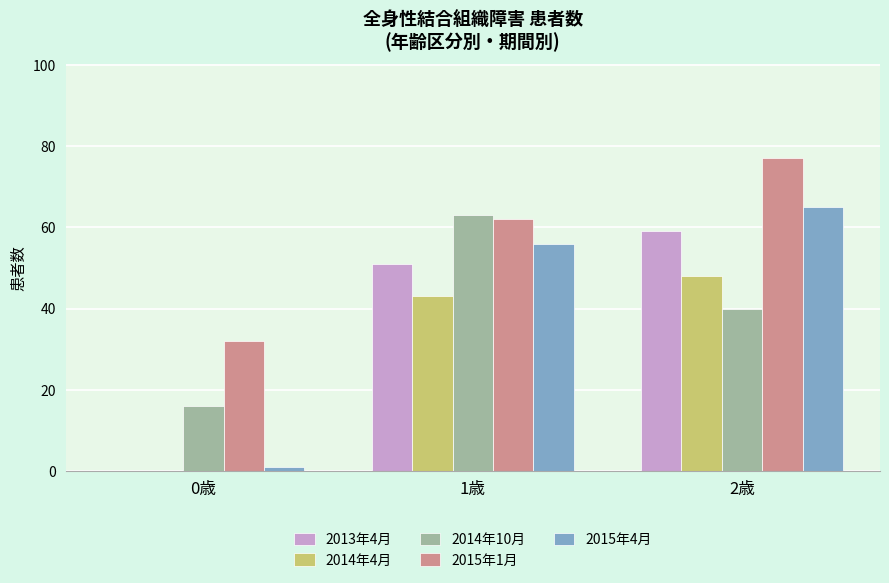

Which series has the largest range (max minus min)?

2015年4月